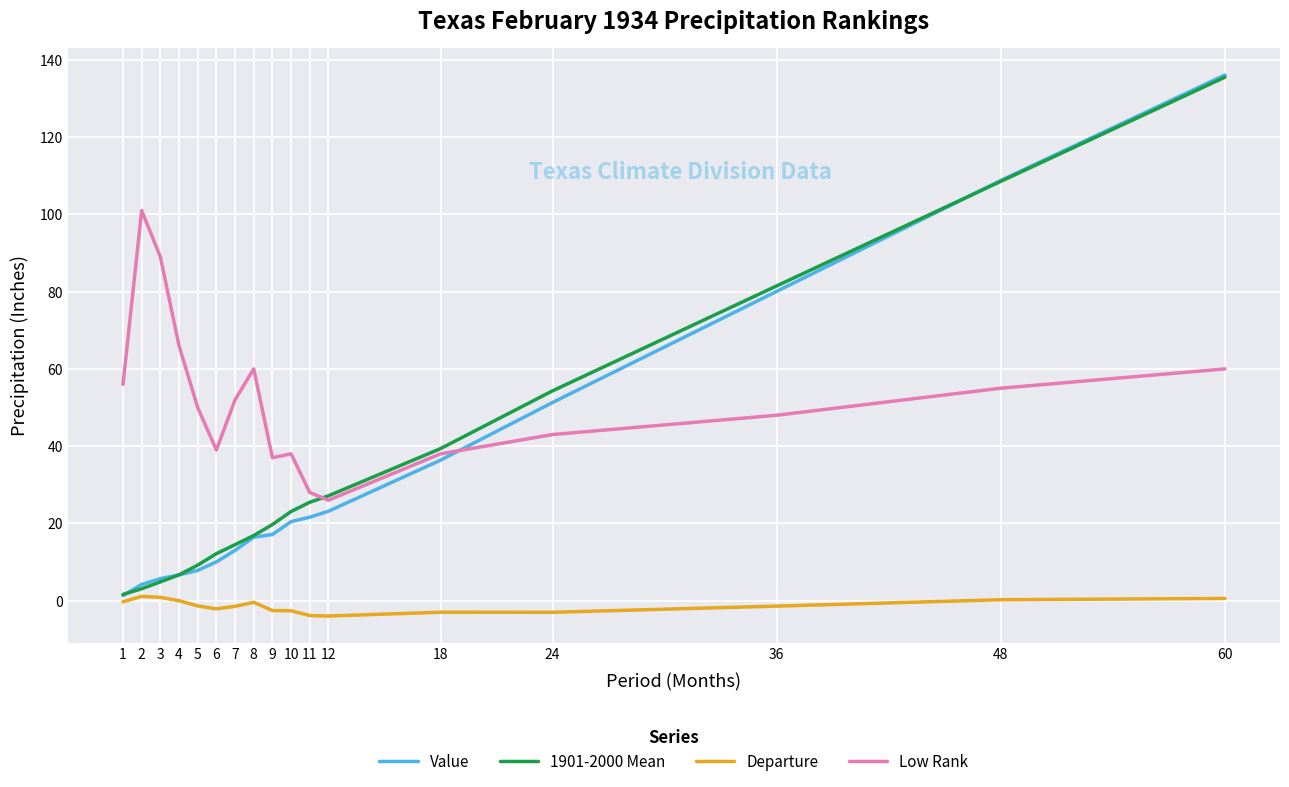

What is the highest value of the Departure series?

1.1